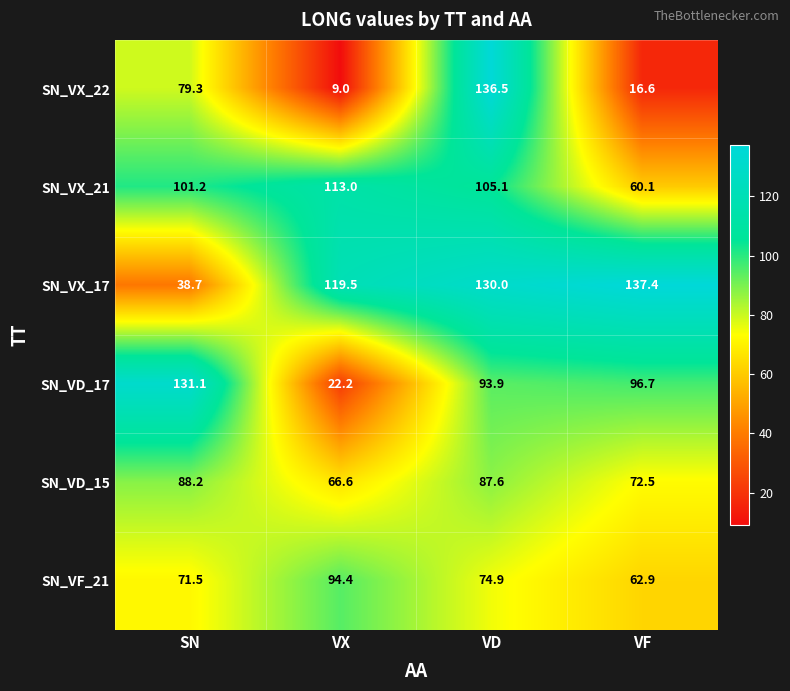

Rank the series by their maximum value, from lowest to highest.

SN_VD_15, SN_VF_21, SN_VX_21, SN_VD_17, SN_VX_22, SN_VX_17